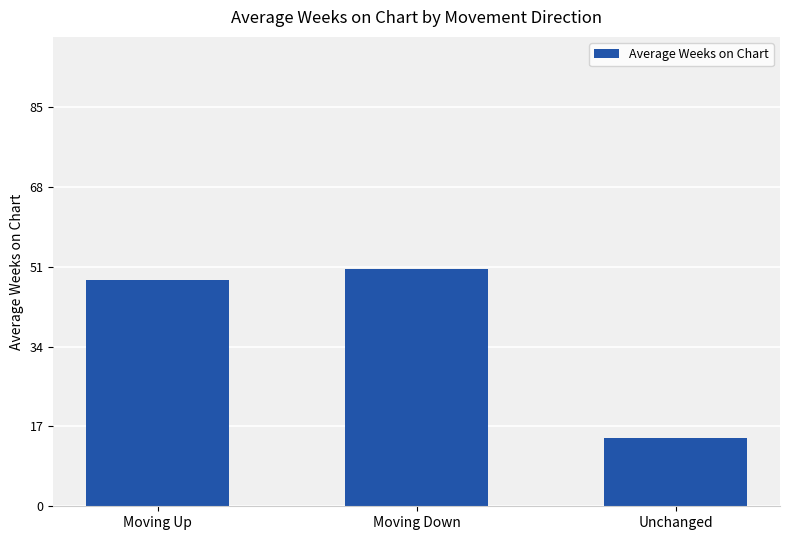

True or false: the data shows 24.2 at Moving Up.

False